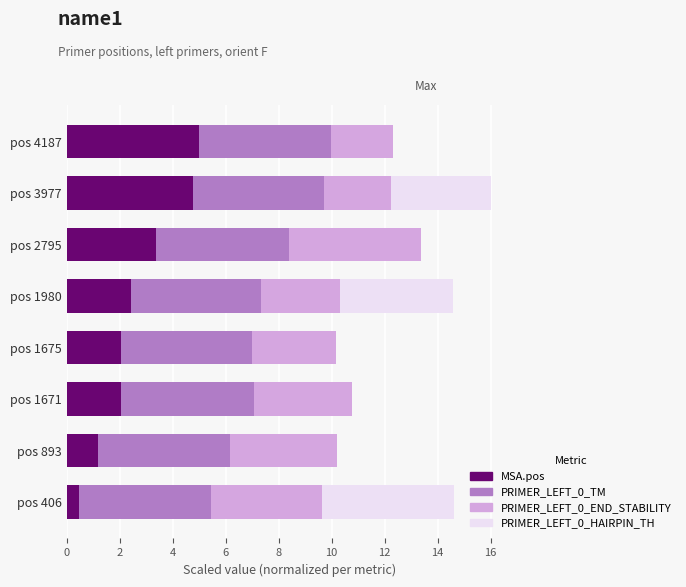

True or false: MSA.pos has a value of 3.6 at pos 1675.

False